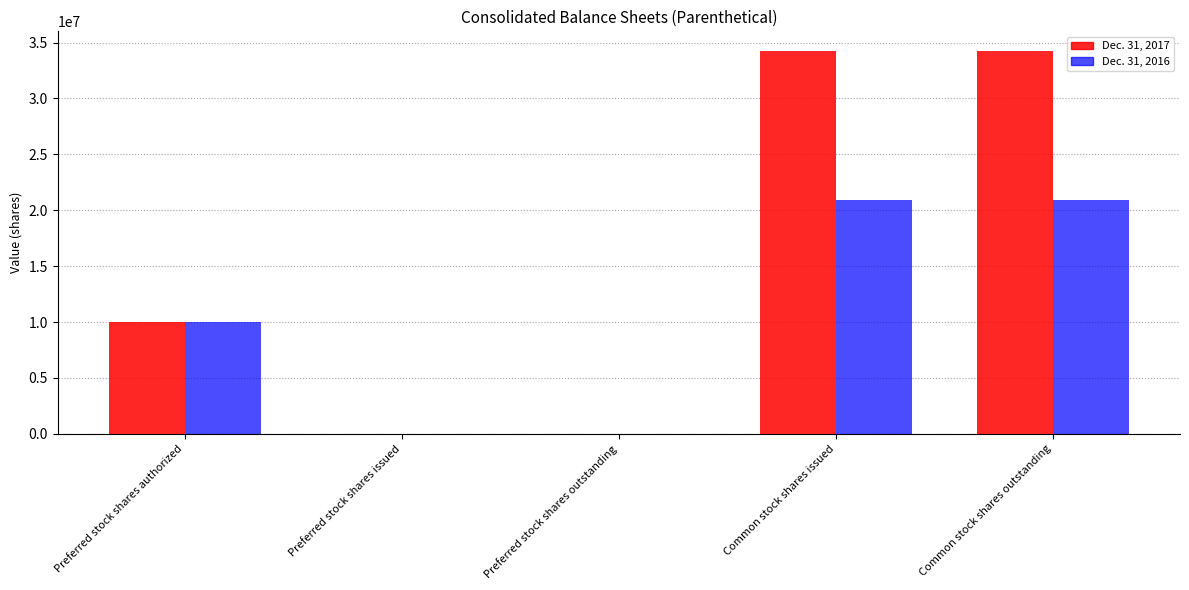

How many groups of bars are there?

5